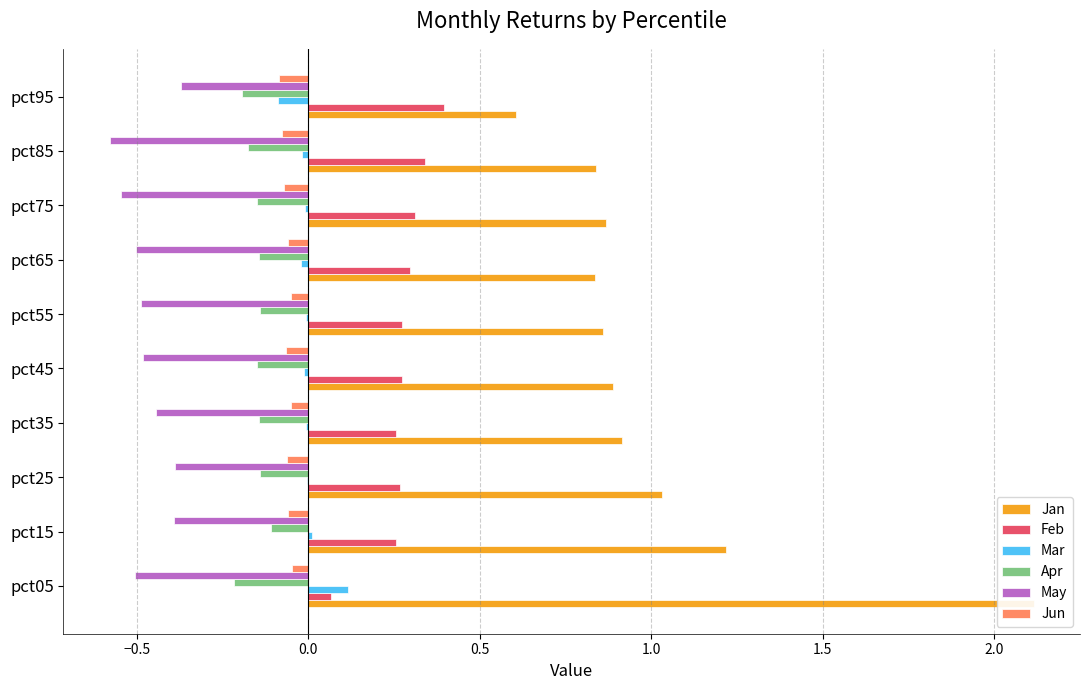

Reading left to right, list all the values displayed in this chart.

Jan: 2.1	1.2	1.0	0.9	0.9	0.9	0.8	0.9	0.8	0.6
Feb: 0.1	0.3	0.3	0.3	0.3	0.3	0.3	0.3	0.3	0.4
Mar: 0.1	0.0	-0.0	-0.0	-0.0	-0.0	-0.0	-0.0	-0.0	-0.1
Apr: -0.2	-0.1	-0.1	-0.1	-0.1	-0.1	-0.1	-0.2	-0.2	-0.2
May: -0.5	-0.4	-0.4	-0.4	-0.5	-0.5	-0.5	-0.5	-0.6	-0.4
Jun: -0.0	-0.1	-0.1	-0.1	-0.1	-0.0	-0.1	-0.1	-0.1	-0.1